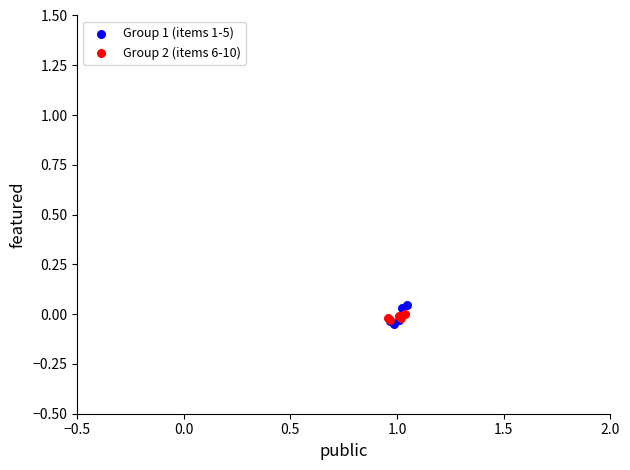

Which series contains the lowest Y value?

Group 1 (items 1-5)